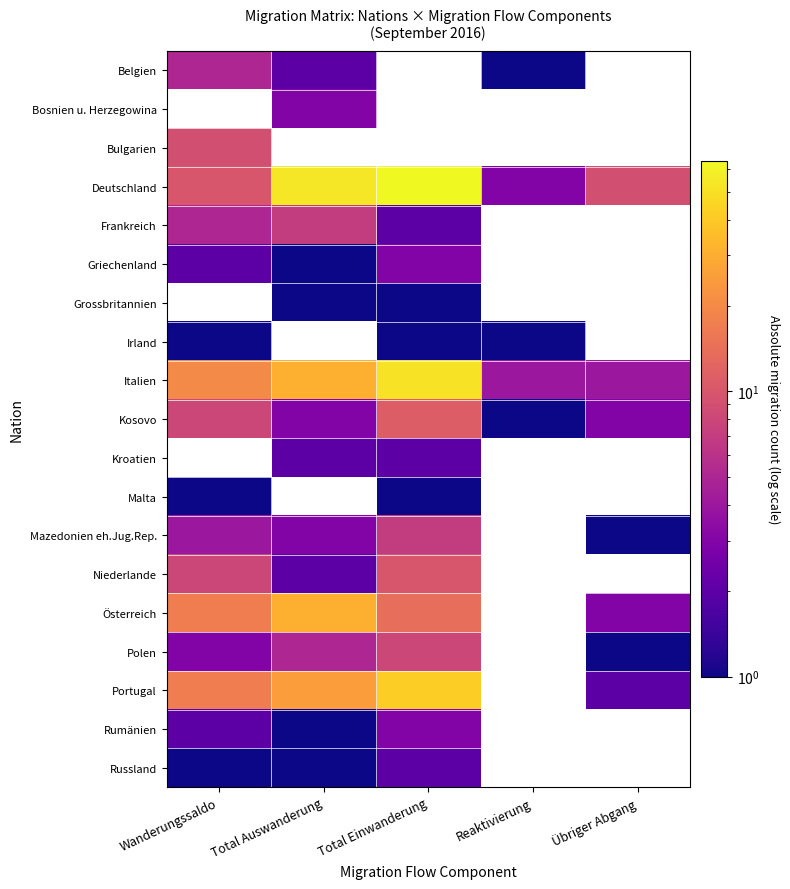

How many positive values does the Rumänien series have?

3